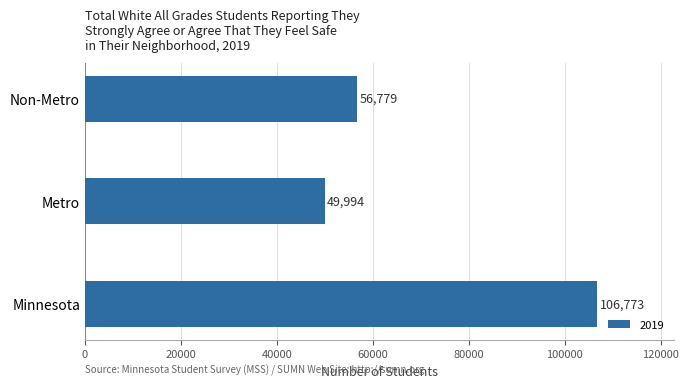

What is the sum of the values at Metro and Minnesota?

156767